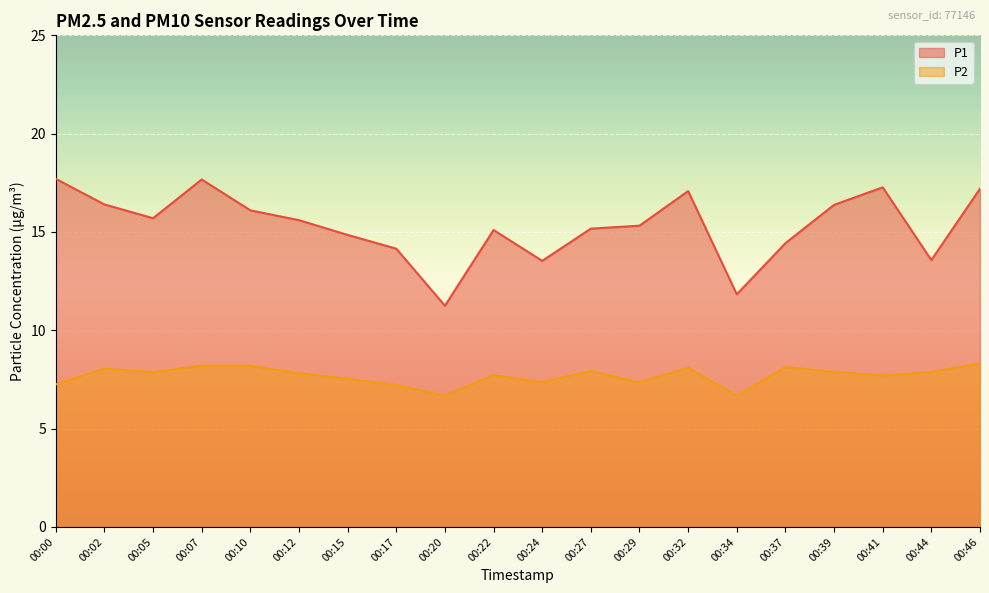

What is the minimum value for P1?

11.2